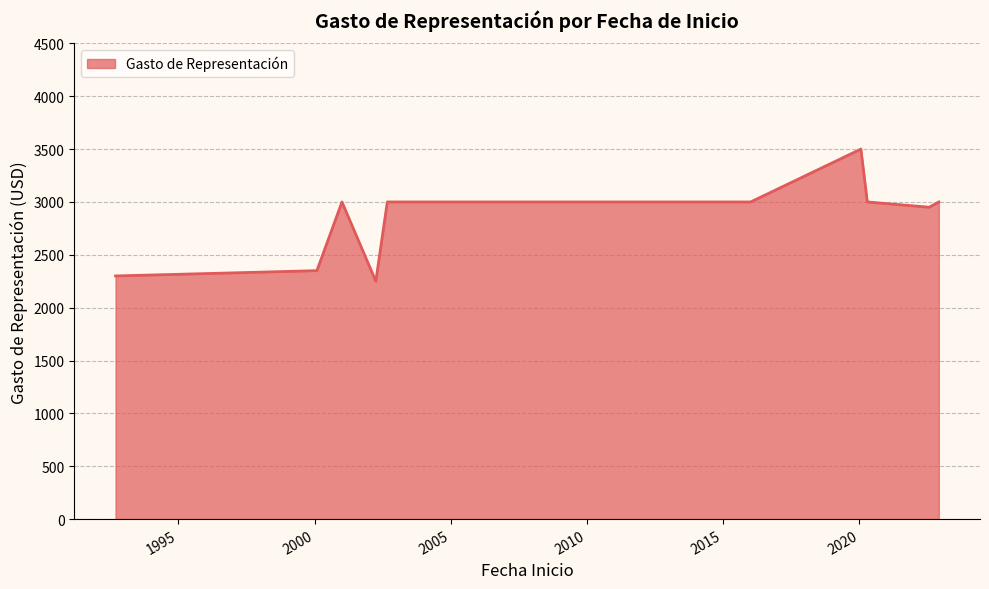

What is the greatest value displayed?

3500